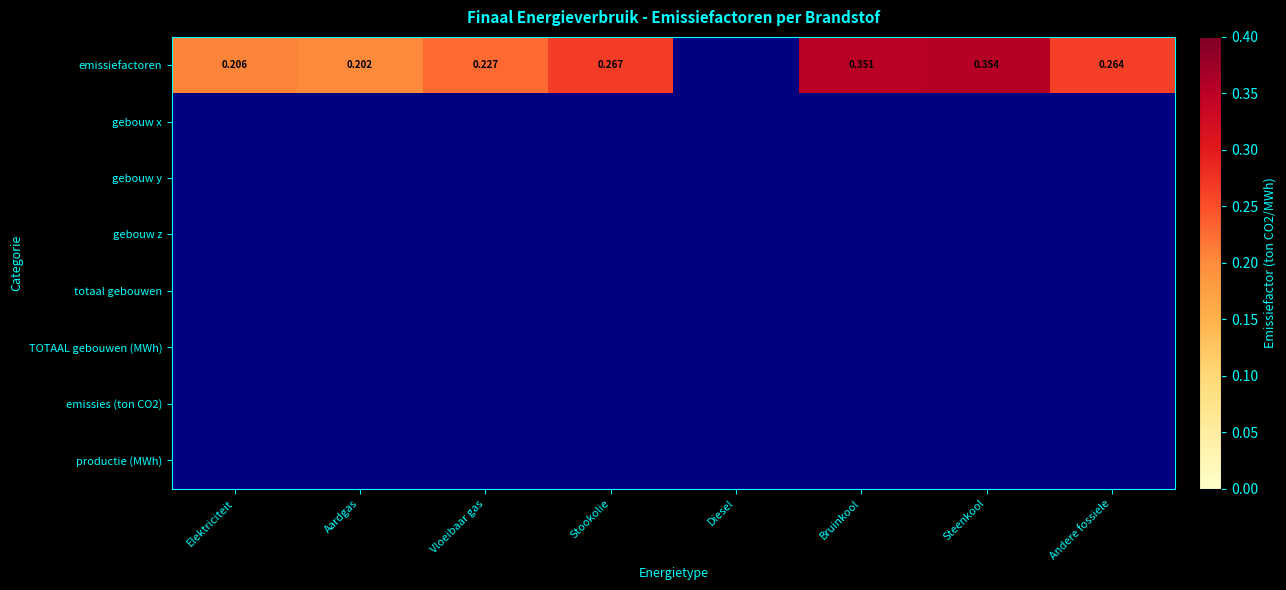

List the series in order of their overall mean, highest first.

emissiefactoren, gebouw x, gebouw y, gebouw z, totaal gebouwen, TOTAAL gebouwen (MWh), emissies (ton CO2), productie (MWh)